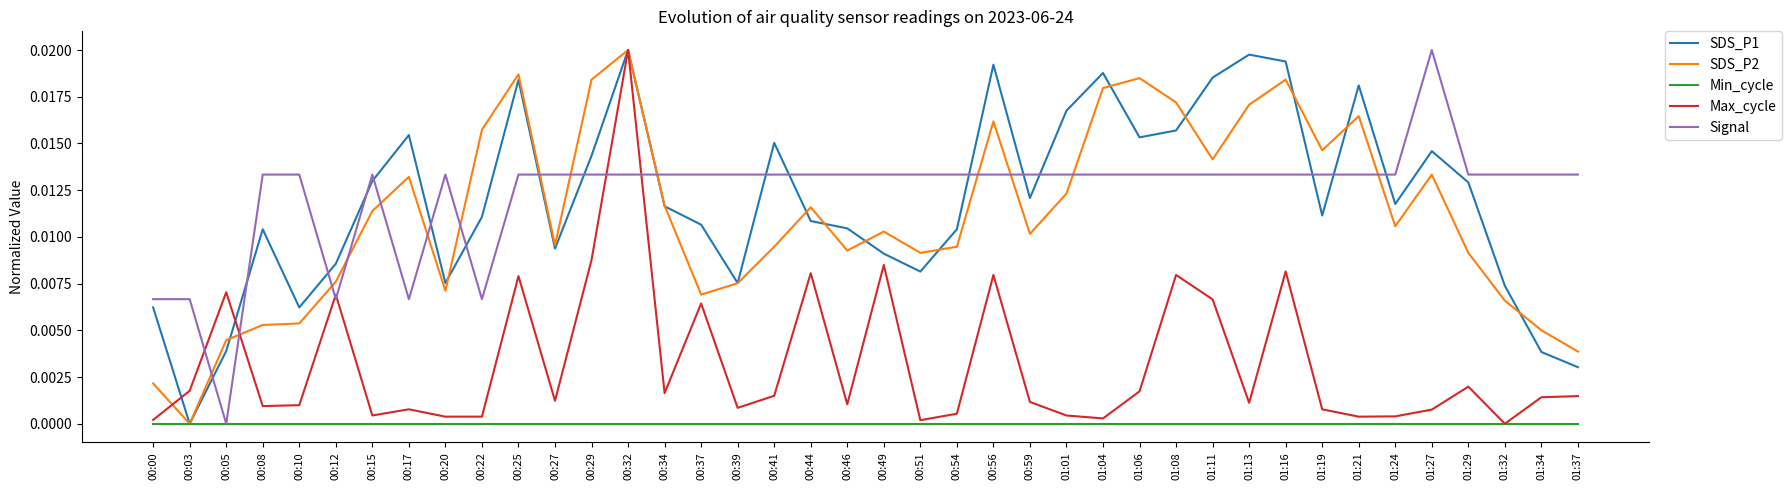

True or false: Signal and SDS_P1 intersect in this chart.

True